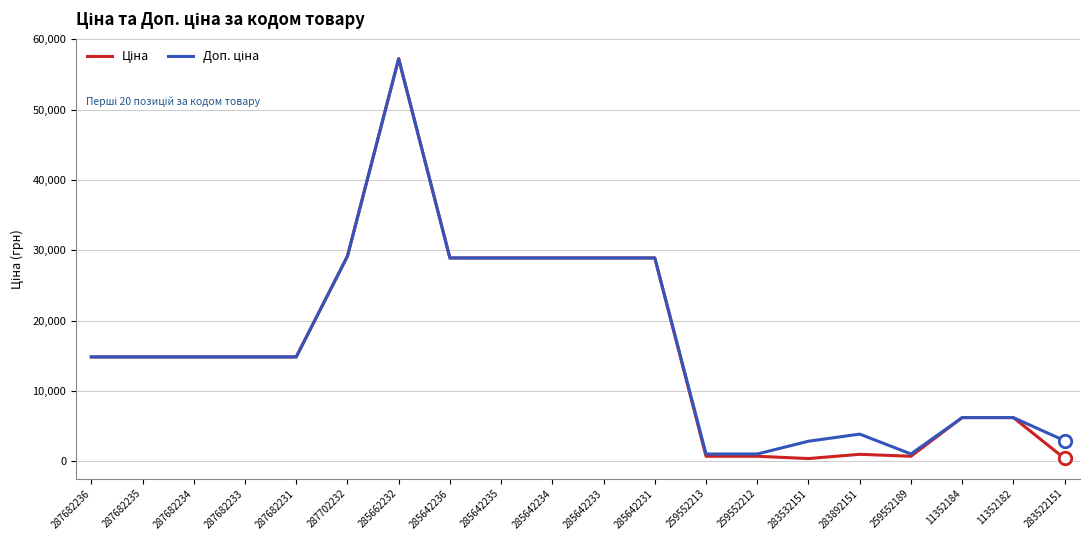

At which category is the sum across all series the highest?

285662232